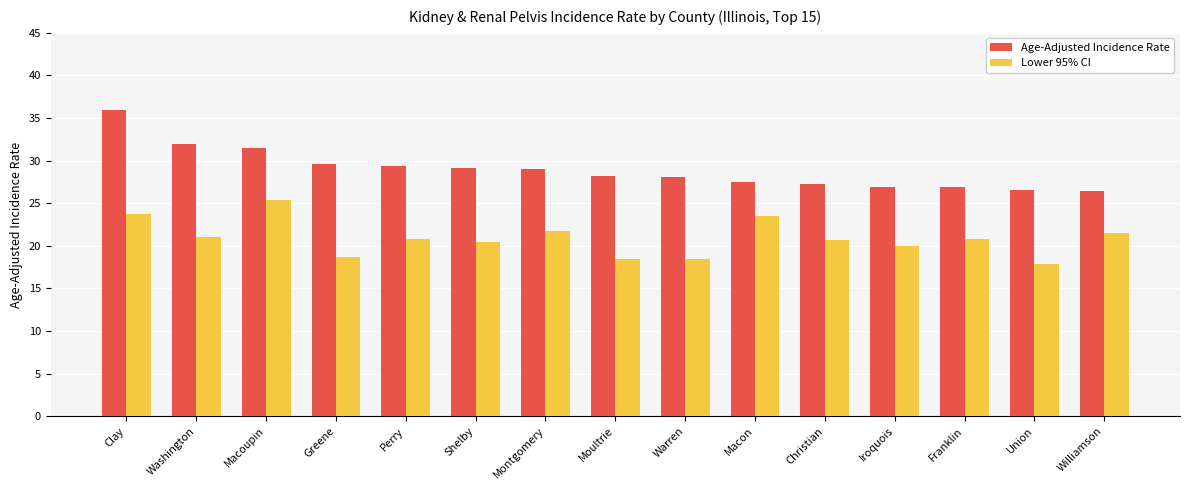

What is the value of the Lower 95% CI bar at the 14th from the left?

17.9